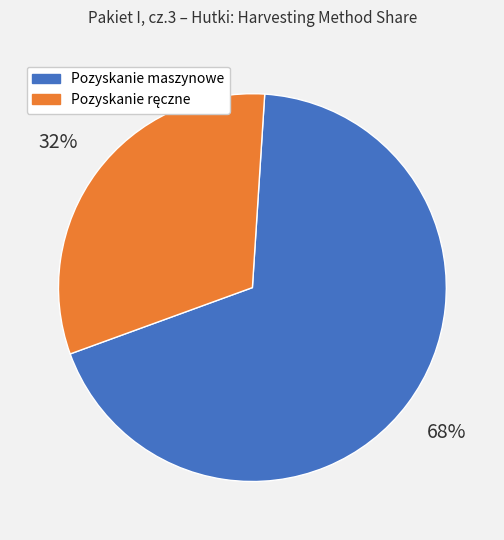

How many segments does this pie chart have?

2